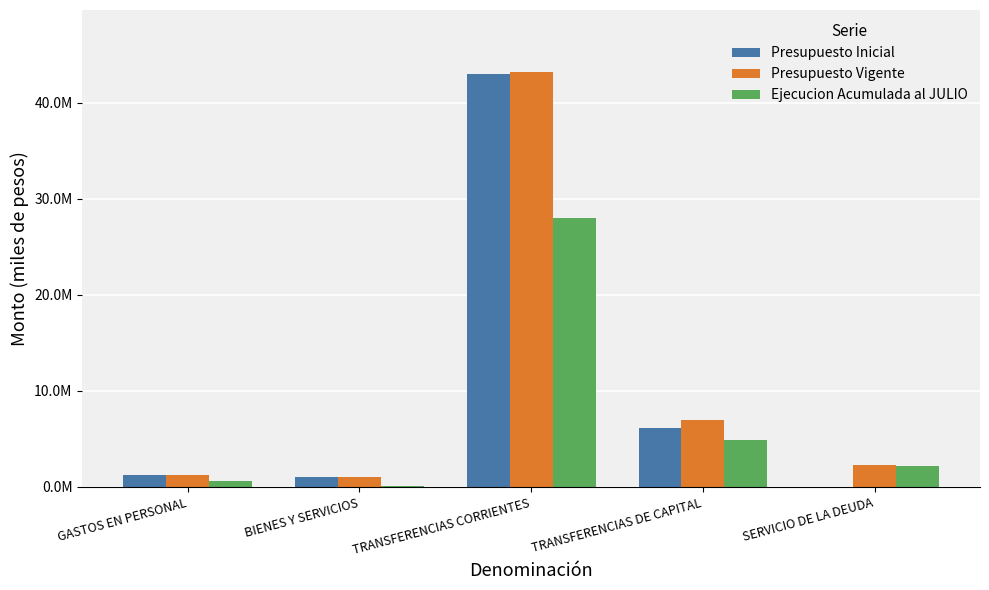

What are all the series names shown in the legend?

Presupuesto Inicial, Presupuesto Vigente, Ejecucion Acumulada al JULIO